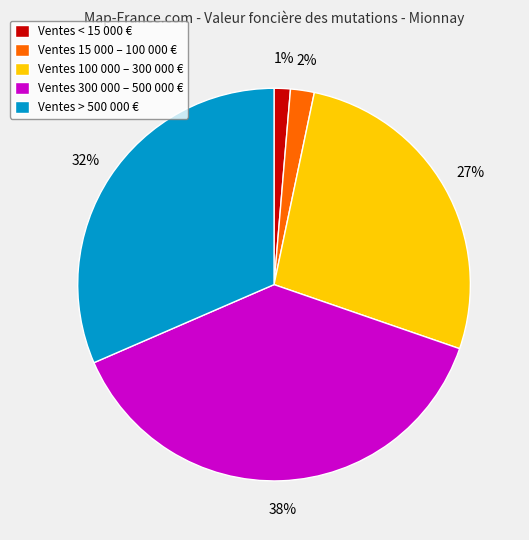

Rank the categories by value from lowest to highest.

Ventes < 15 000 €, Ventes 15 000 – 100 000 €, Ventes 100 000 – 300 000 €, Ventes > 500 000 €, Ventes 300 000 – 500 000 €